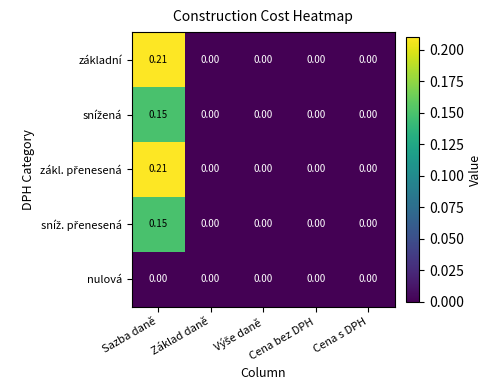

What is the total value across all series at Sazba daně?

0.7